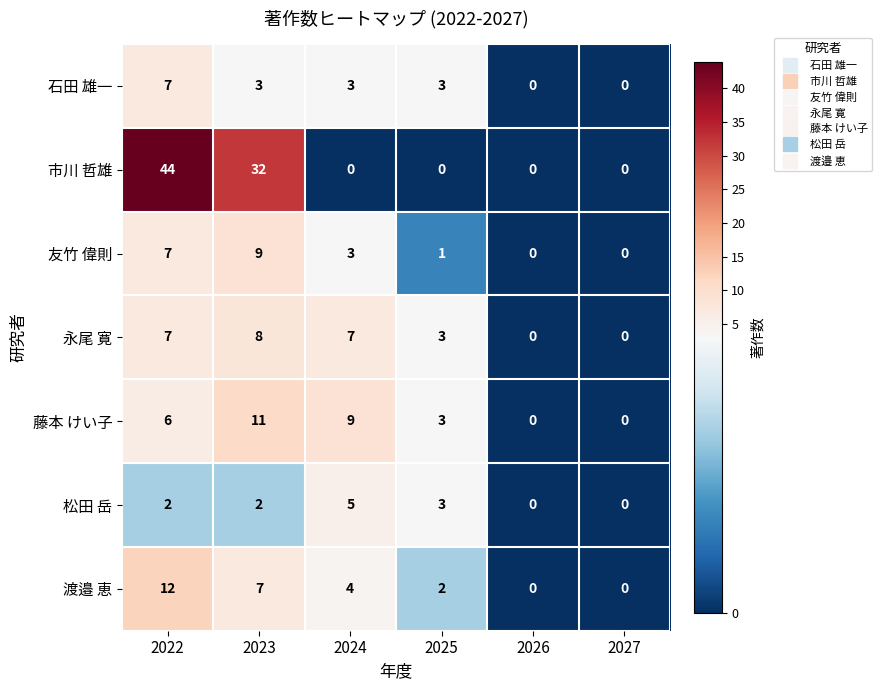

The value of 市川 哲雄 at 2023 is 32. True or false?

True